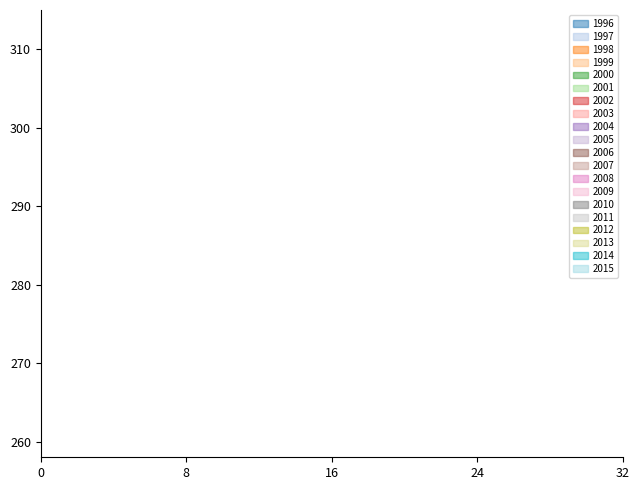

Is it true that the value at 219.7801 is 674.0?

False